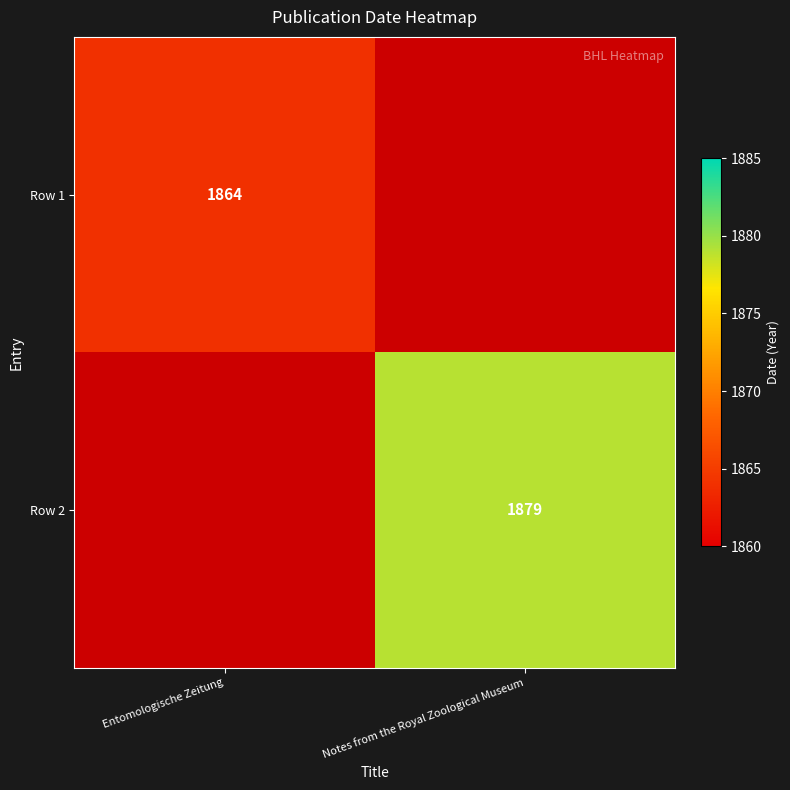

True or false: Row 1 has a value of 2754 at Entomologische Zeitung.

False